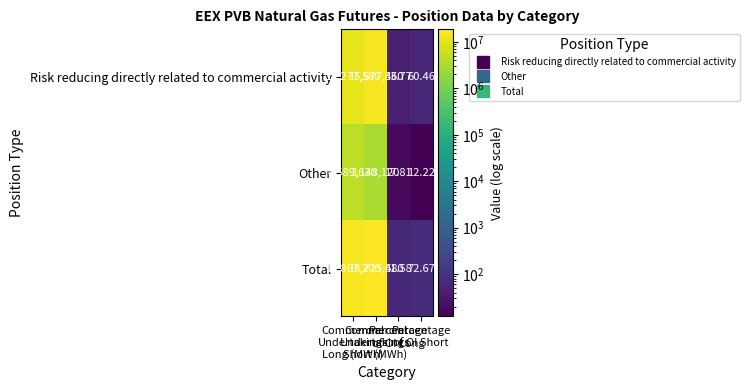

Which series has the largest total across all categories?

Total